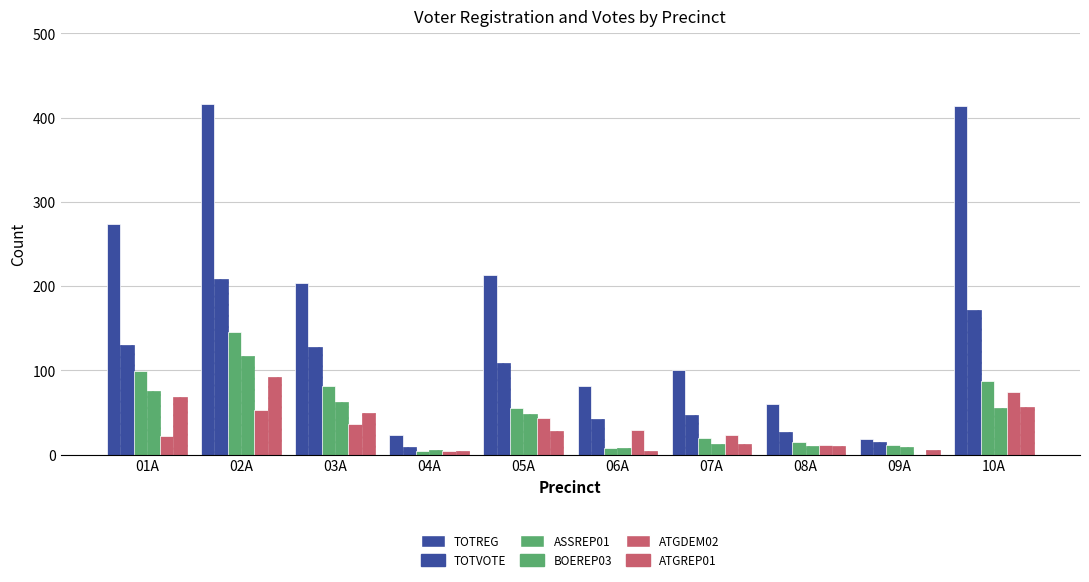

Which series has the largest total across all categories?

TOTREG